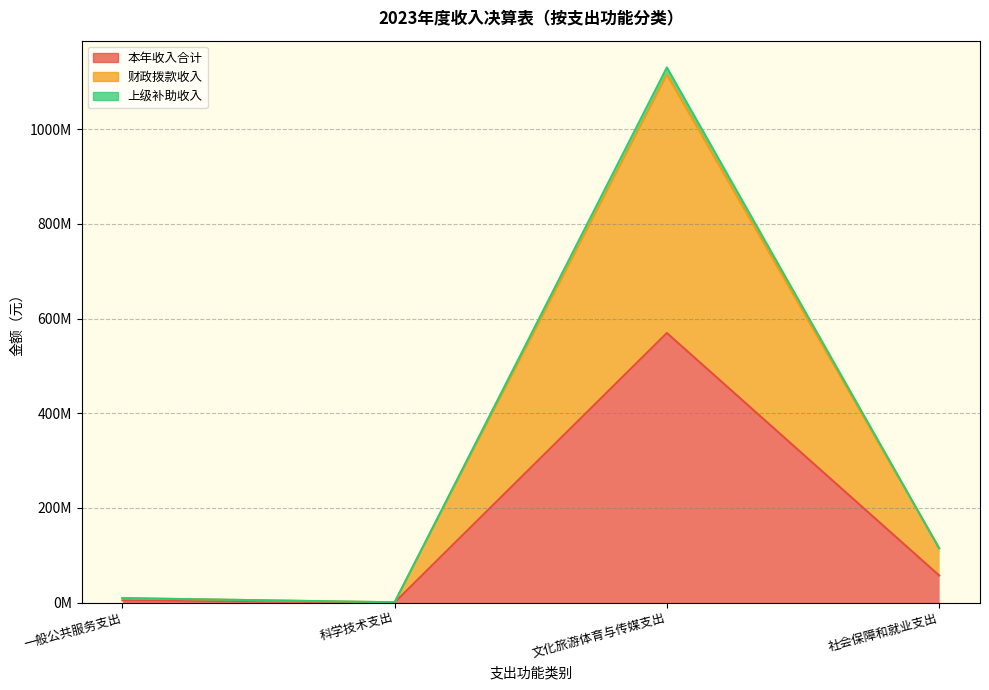

At which label does 财政拨款收入 reach its minimum?

科学技术支出